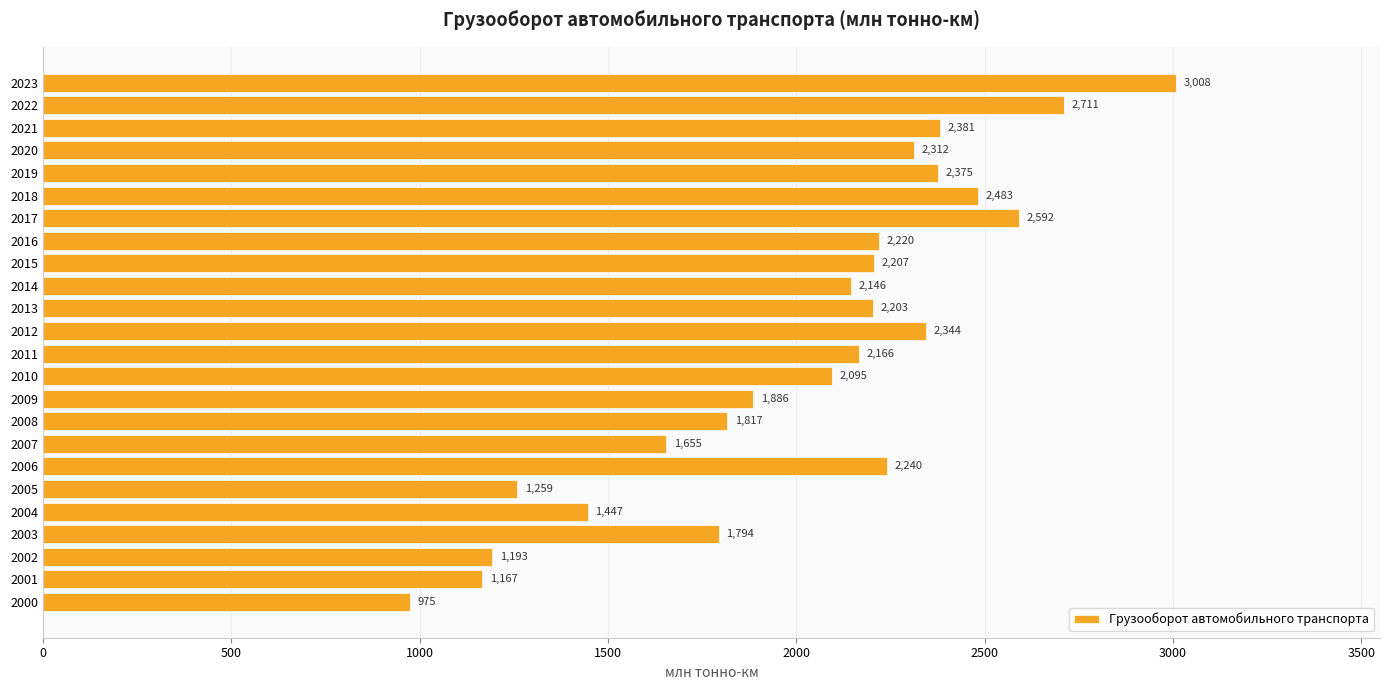

Read the value at 2016.

2219.6